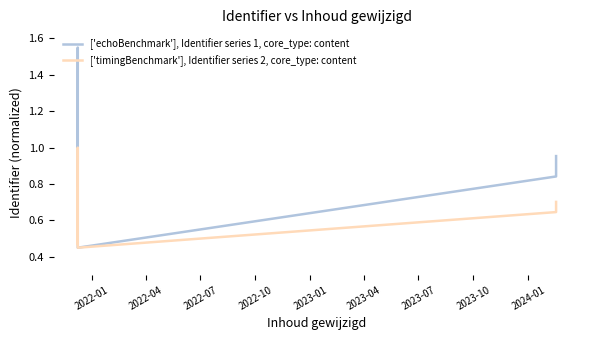

Does the chart display data point markers on the line(s)?

No